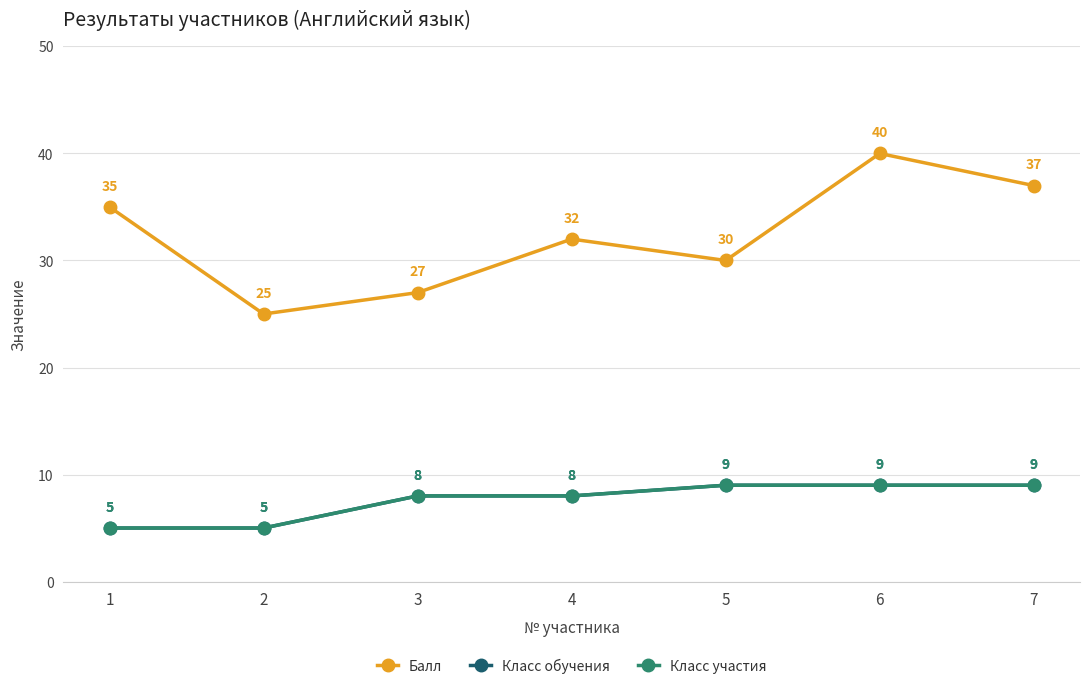

What is the difference between the maximum and minimum values in the Балл series?

15